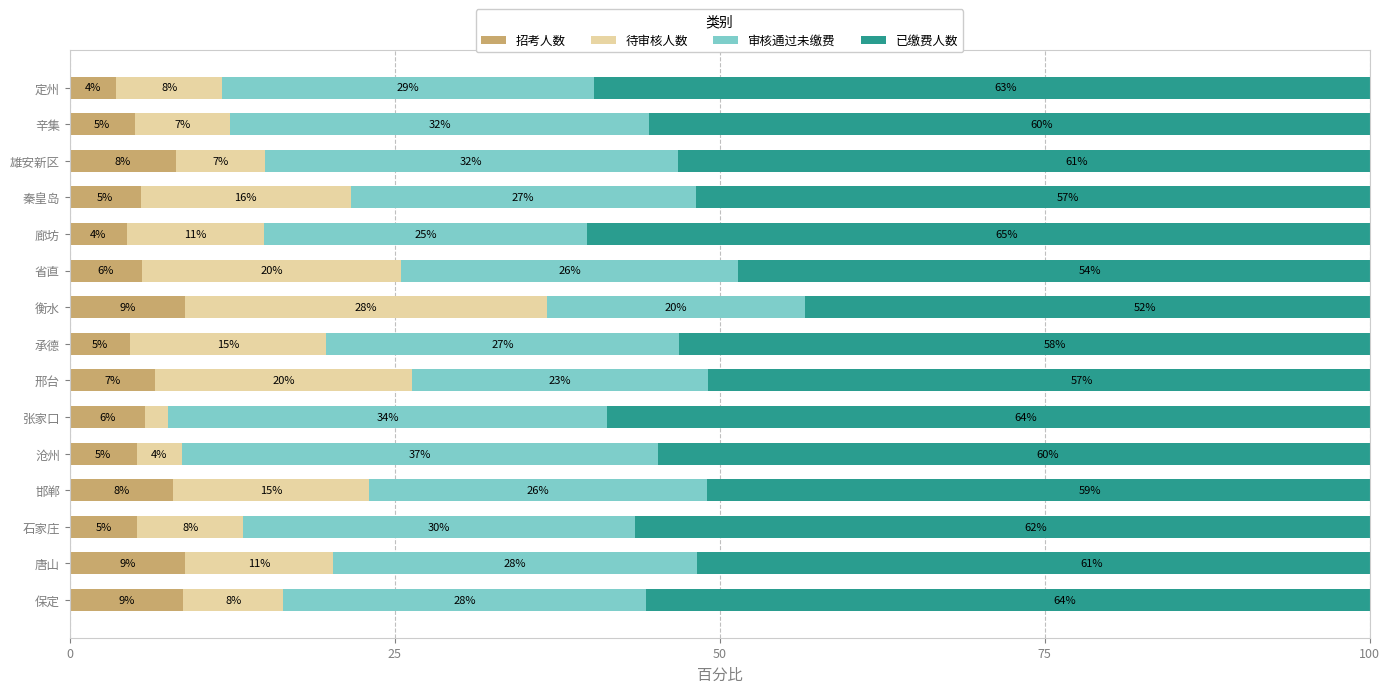

What is the total value across all series at 邢台?

106.6